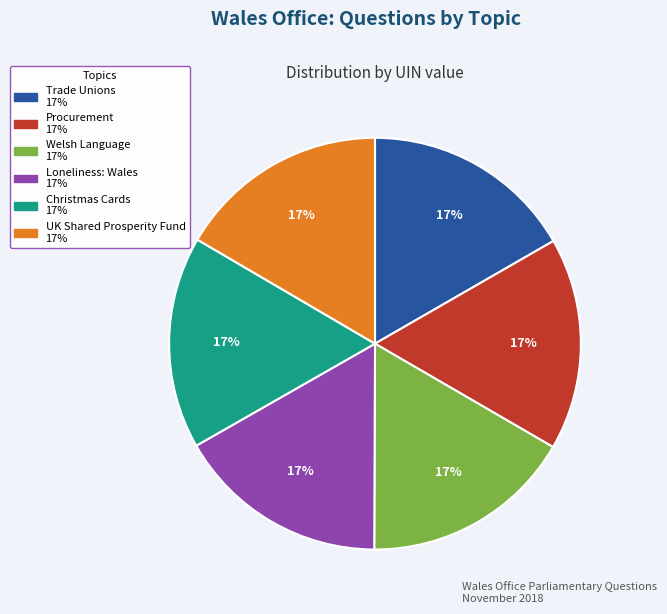

True or false: Christmas Cards accounts for 17% of the total.

True